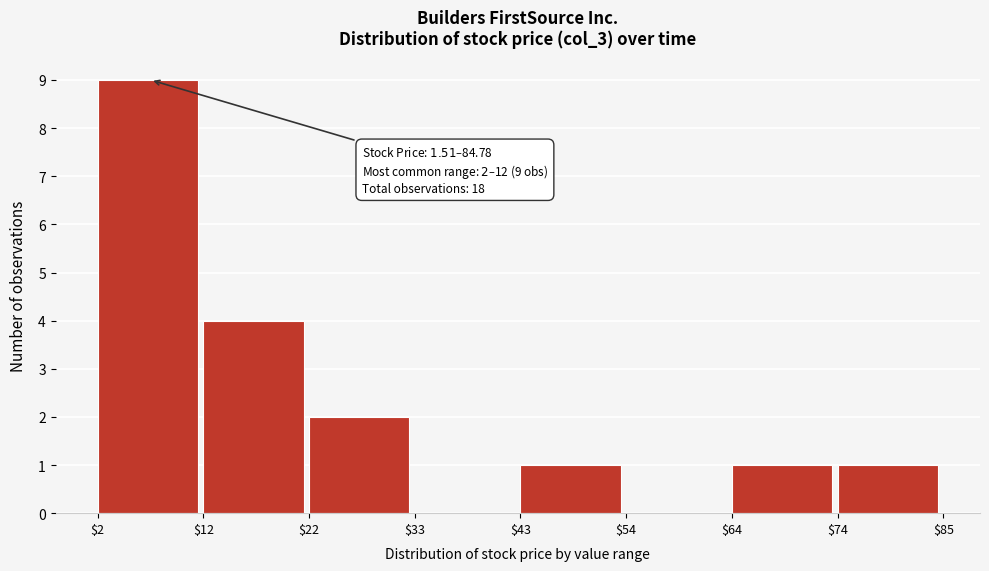

Which range on the x-axis has the tallest bar?

$2 to $12